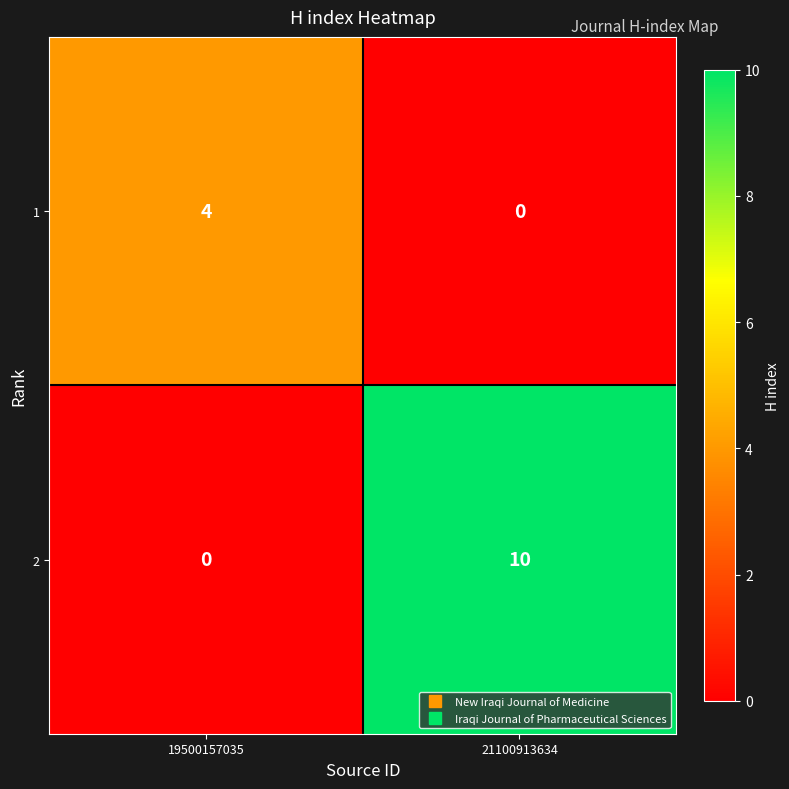

Between 19500157035 and 21100913634, which series saw the biggest shift?

2